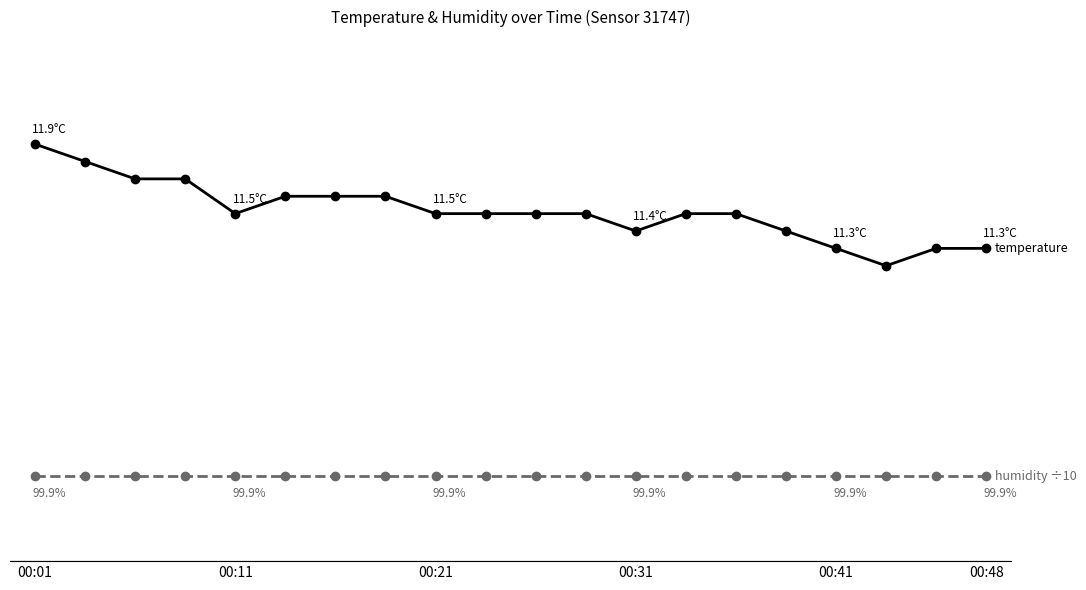

Is this an area chart (filled region under the line)?

No